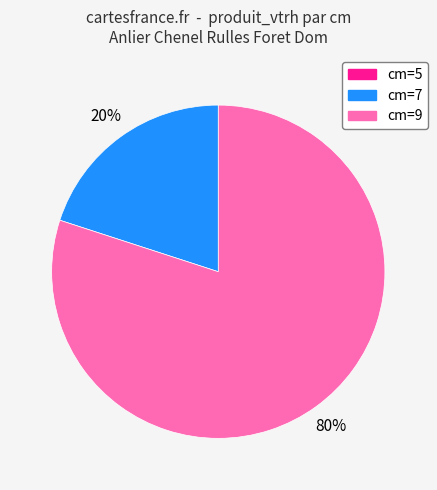

To the nearest percent, what portion does cm=9 represent?

80%